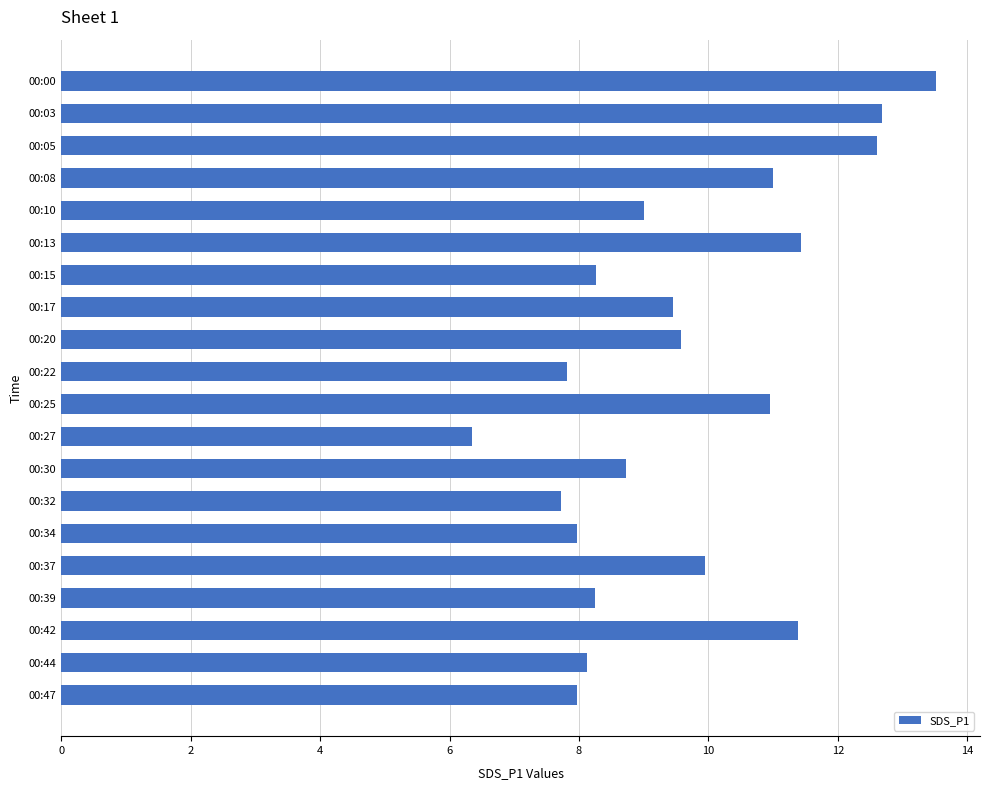

What is the difference between the maximum and minimum values?

7.2